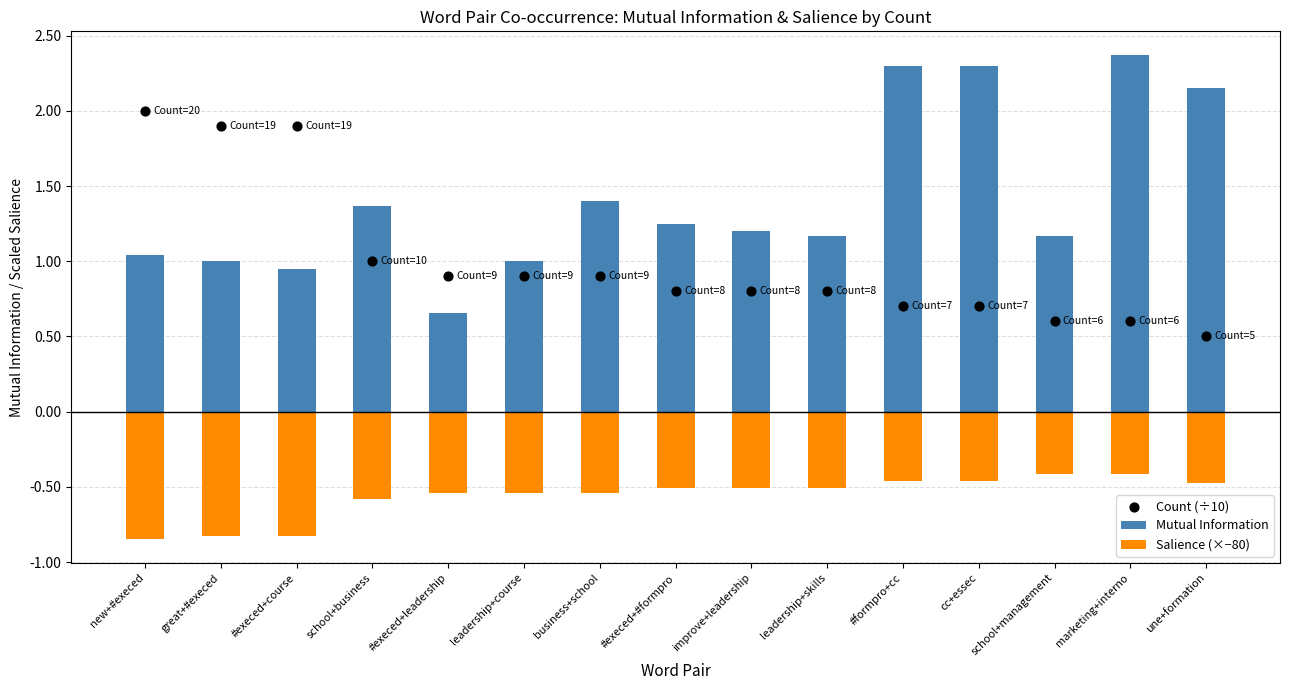

At which category is the sum across all series the highest?

marketing+interno